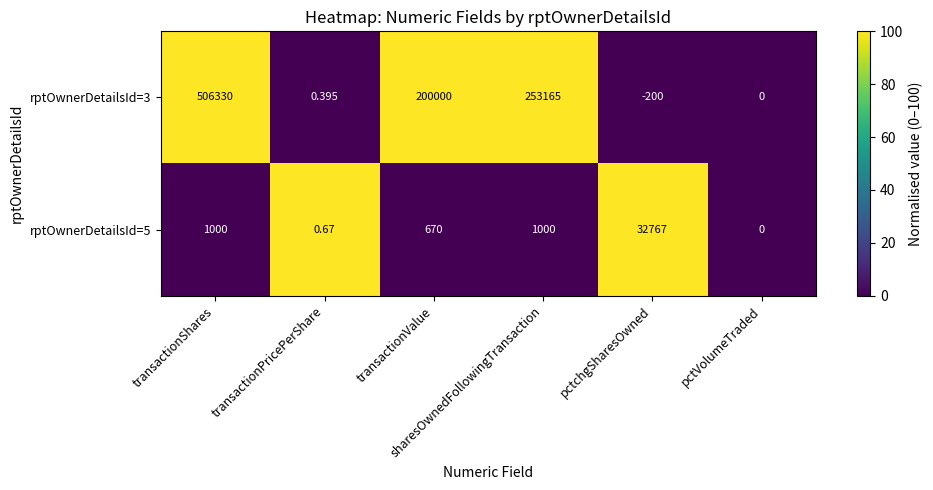

How many categories are shown in the chart?

6